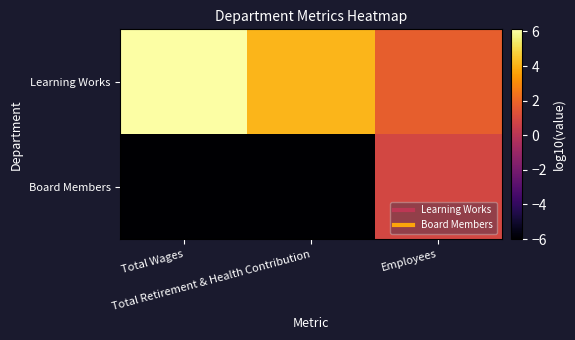

At which category is the sum across all series the highest?

Employees